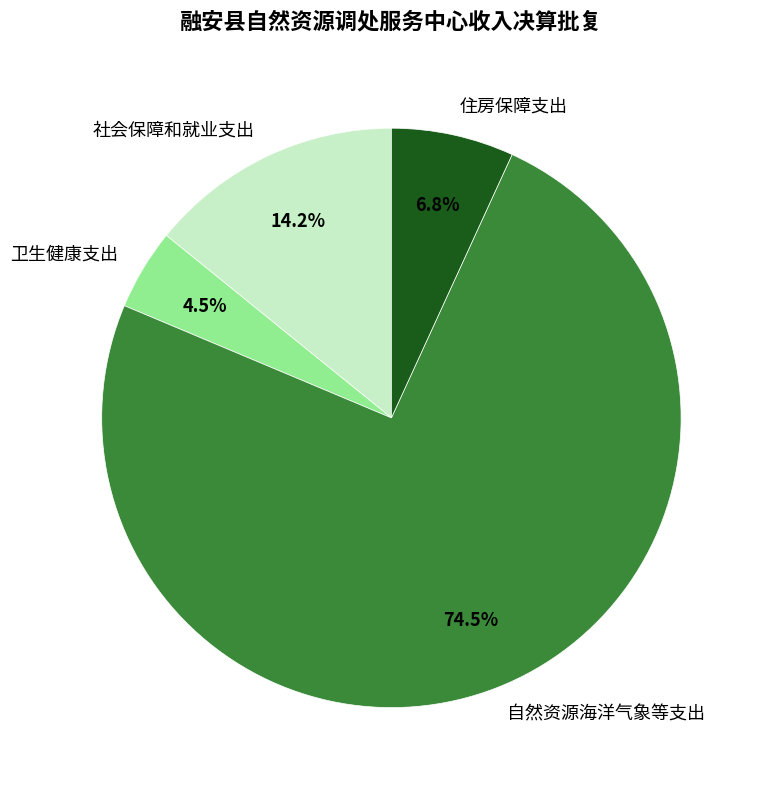

Which category has the biggest portion of the pie?

自然资源海洋气象等支出